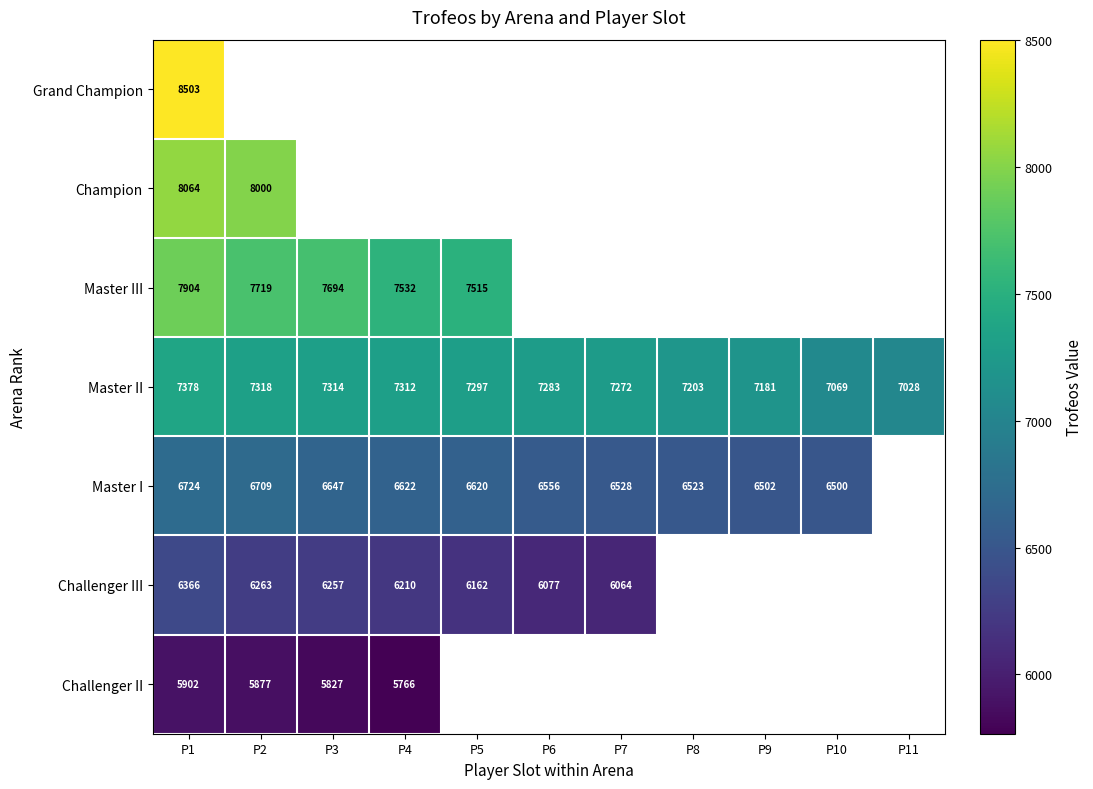

How many categories are shown in the chart?

11